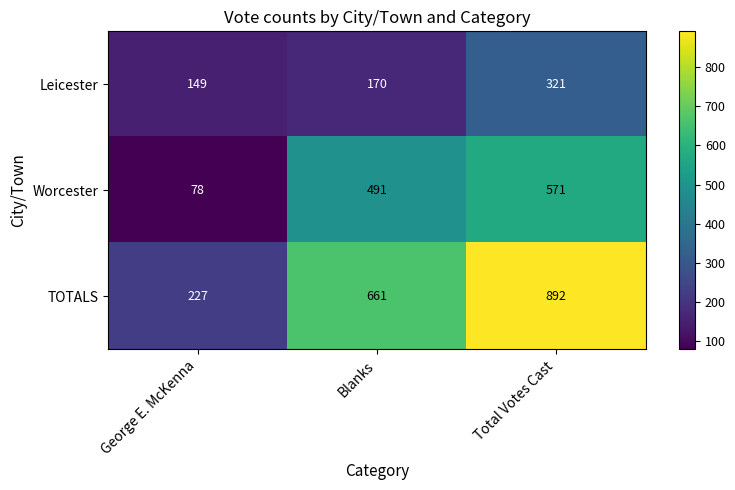

Reading left to right, what are all the values shown in this chart?

Leicester: 149	170	321
Worcester: 78	491	571
TOTALS: 227	661	892